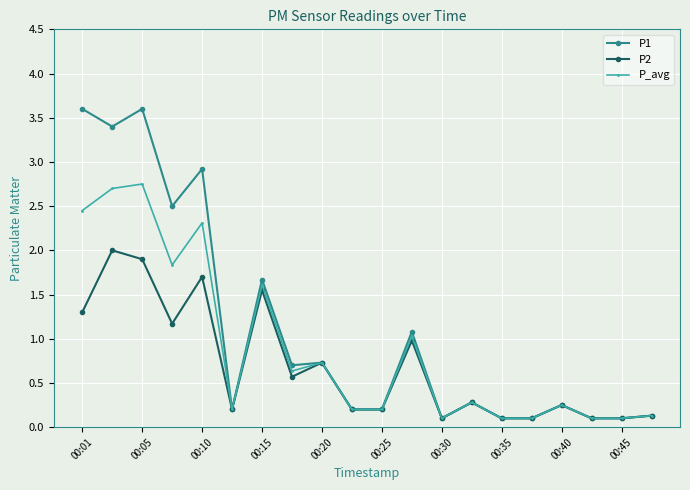

What is the maximum value for P1?

3.6